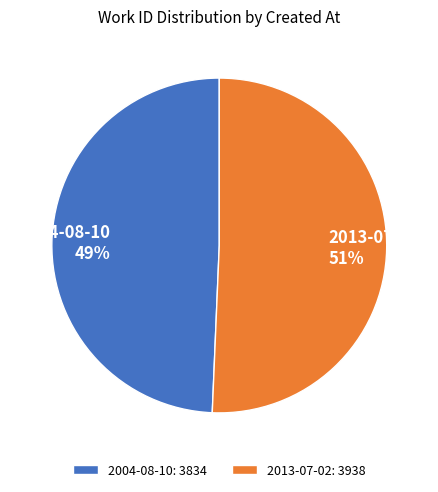

What is the ratio of the value at 2013-07-02 to the value at 2004-08-10?

1.0